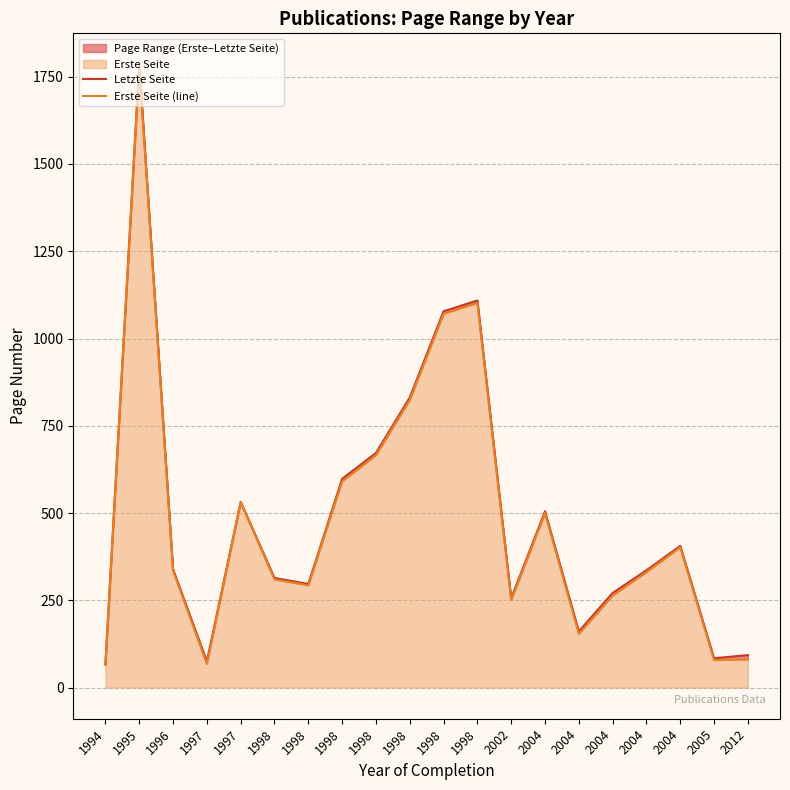

The value of Erste Seite (line) at 2004 is 154. True or false?

True